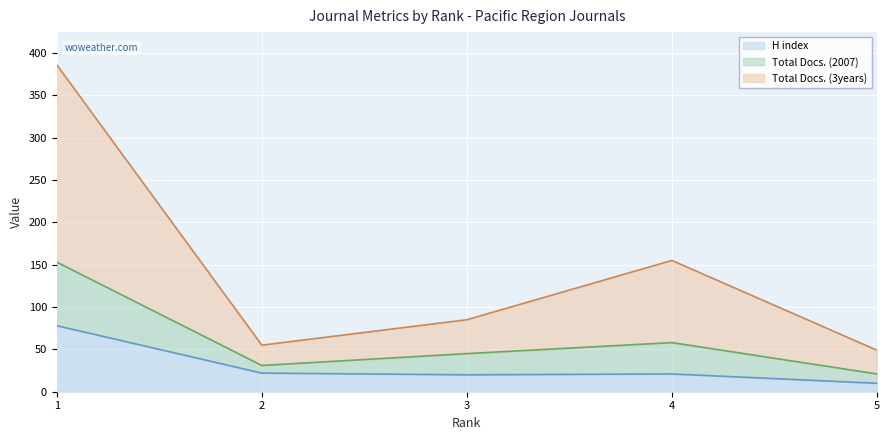

What is the maximum value for H index?

78